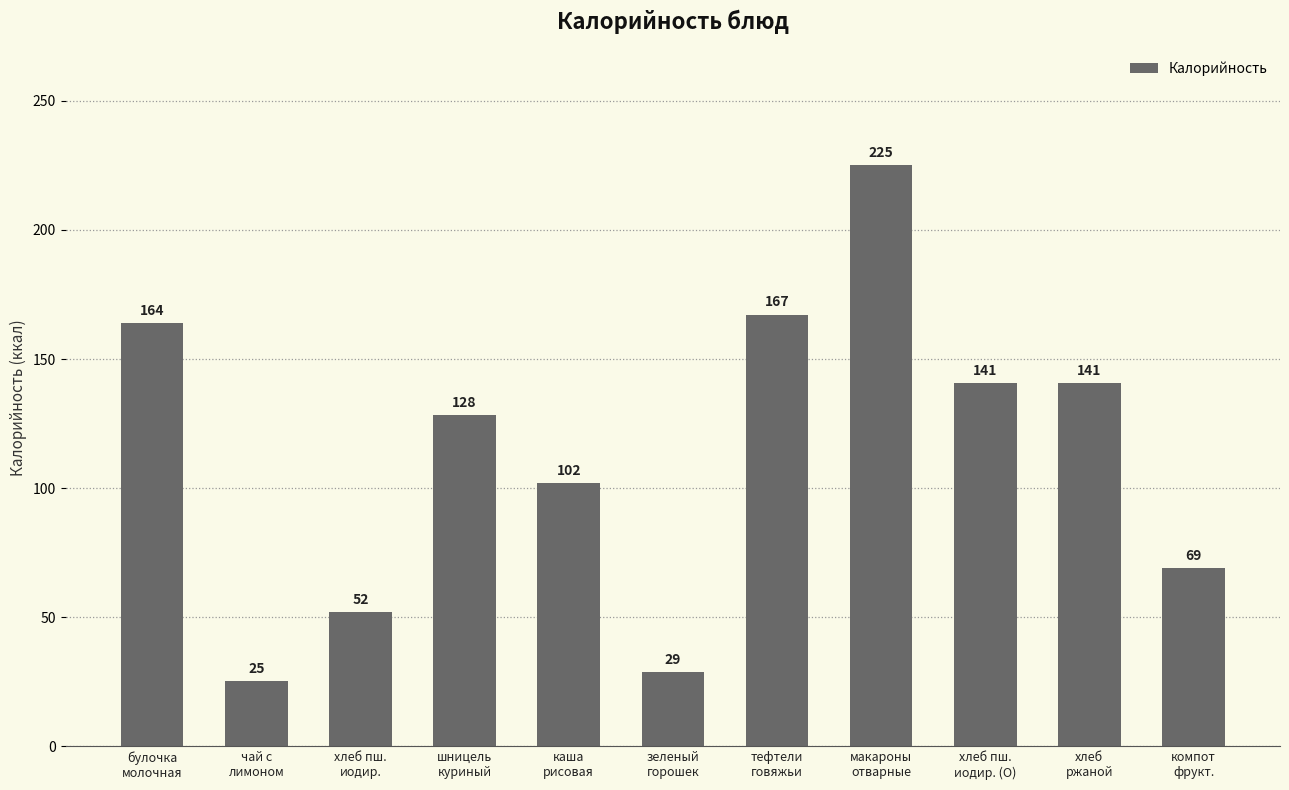

What position from the left is чай с
лимоном?

2